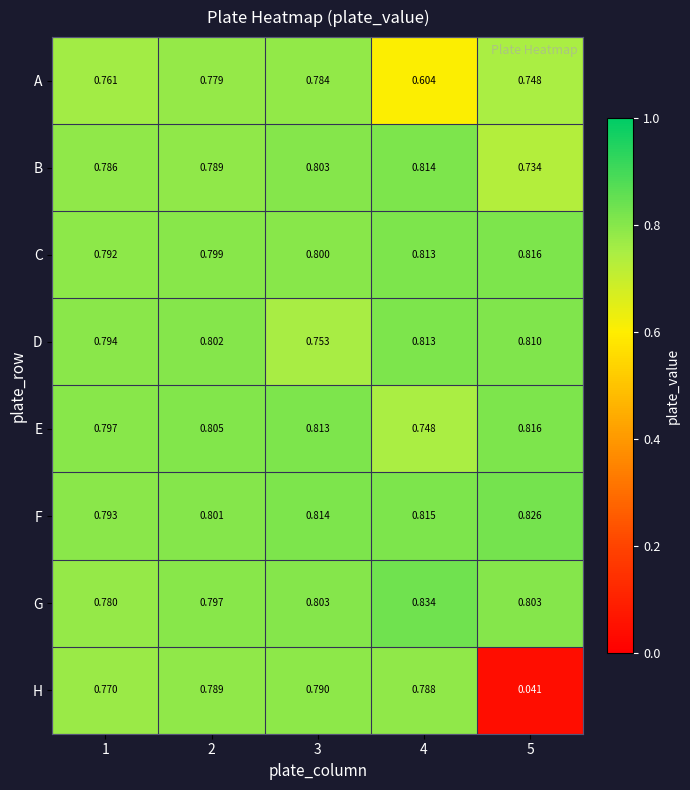

Which series has the largest range (max minus min)?

H